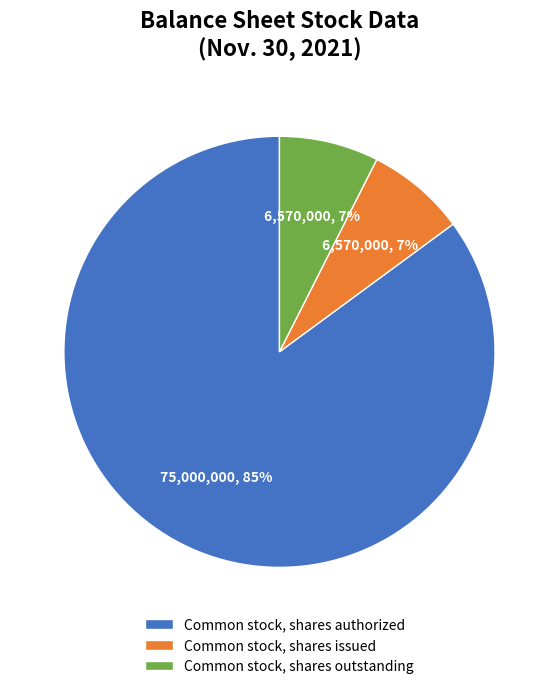

To the nearest percent, what is the average slice percentage?

33%